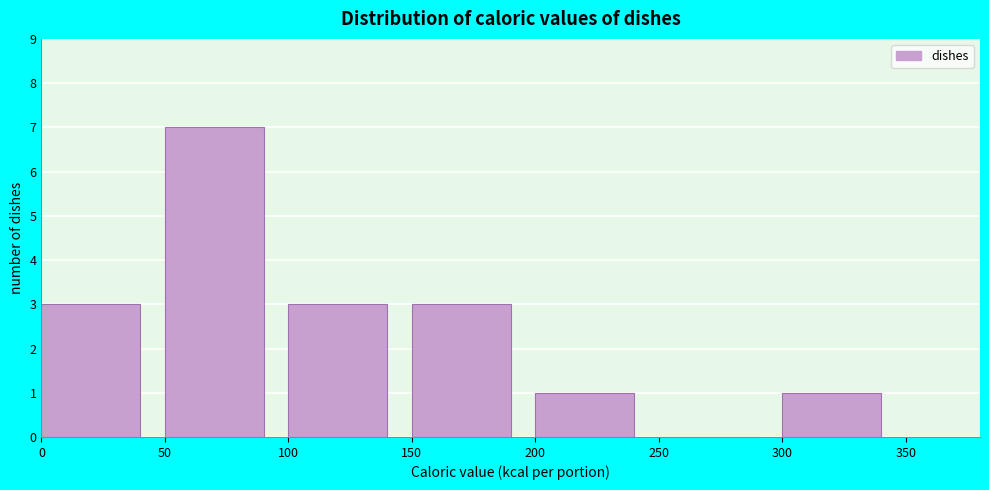

What is the height of the bar covering 300 to 350 on the x-axis? The values are not printed on the chart, so give them approximately, as read against the axis.

1